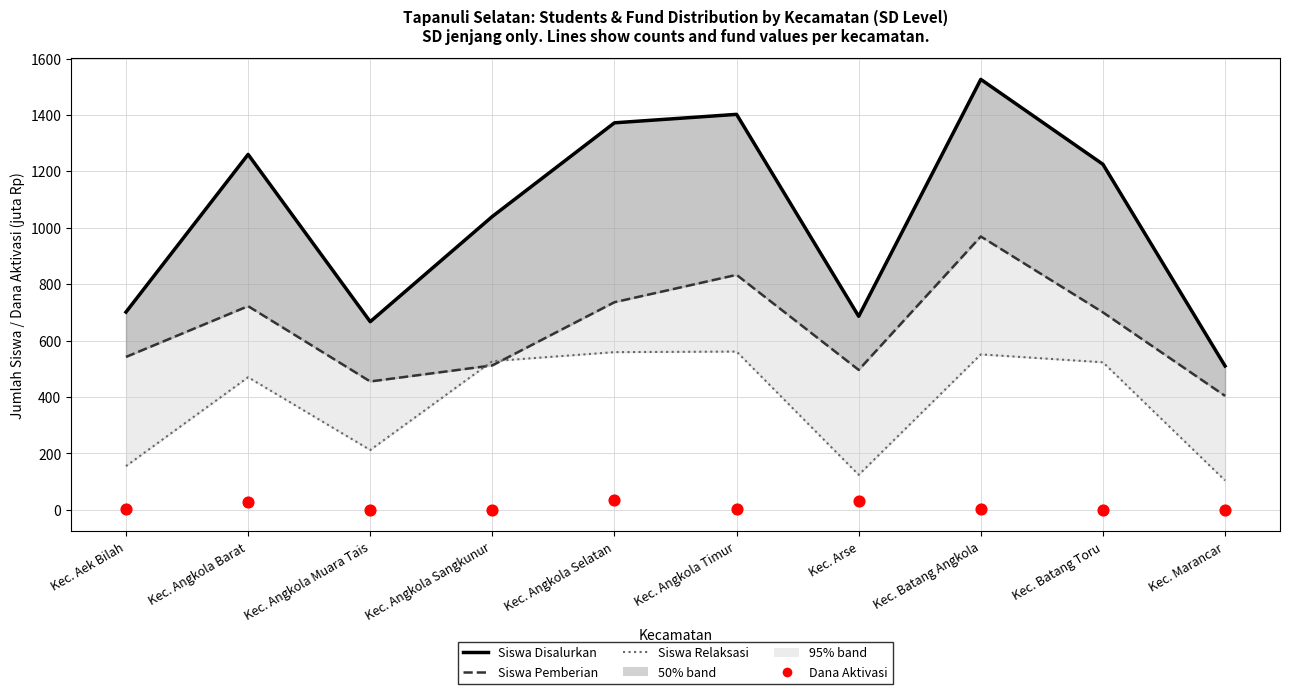

Which series contains the highest Y value?

Siswa Disalurkan